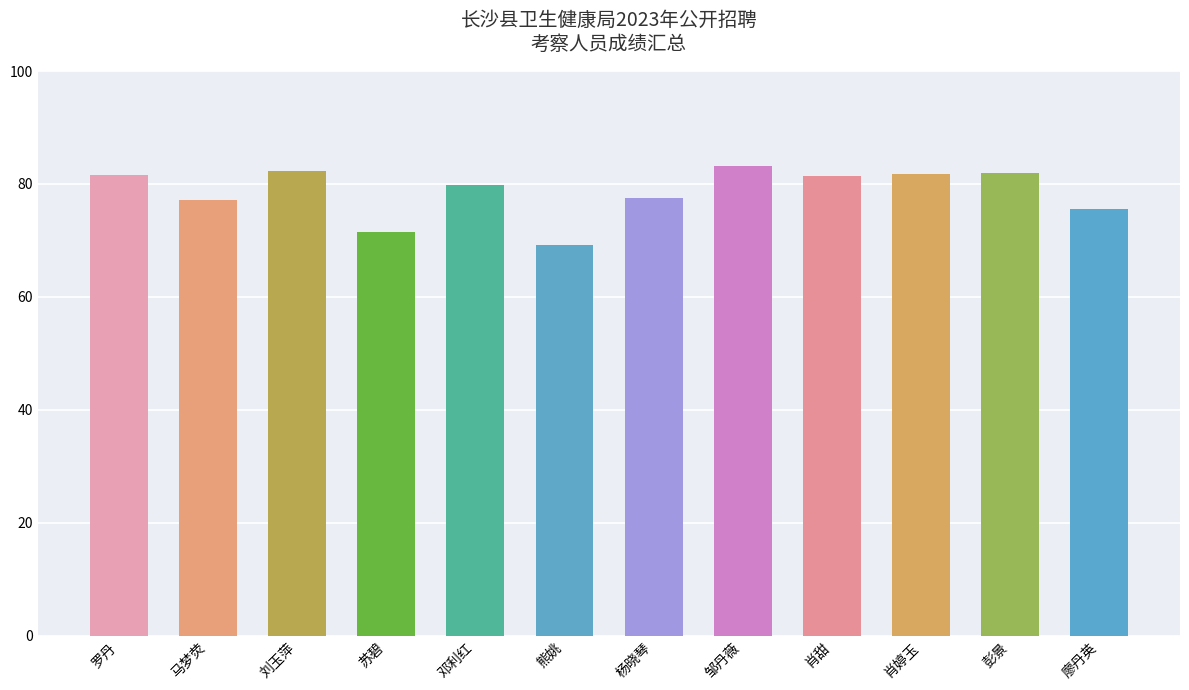

Approximately how many times larger is the value at 肖婷玉 compared to 邓利红?

1.0